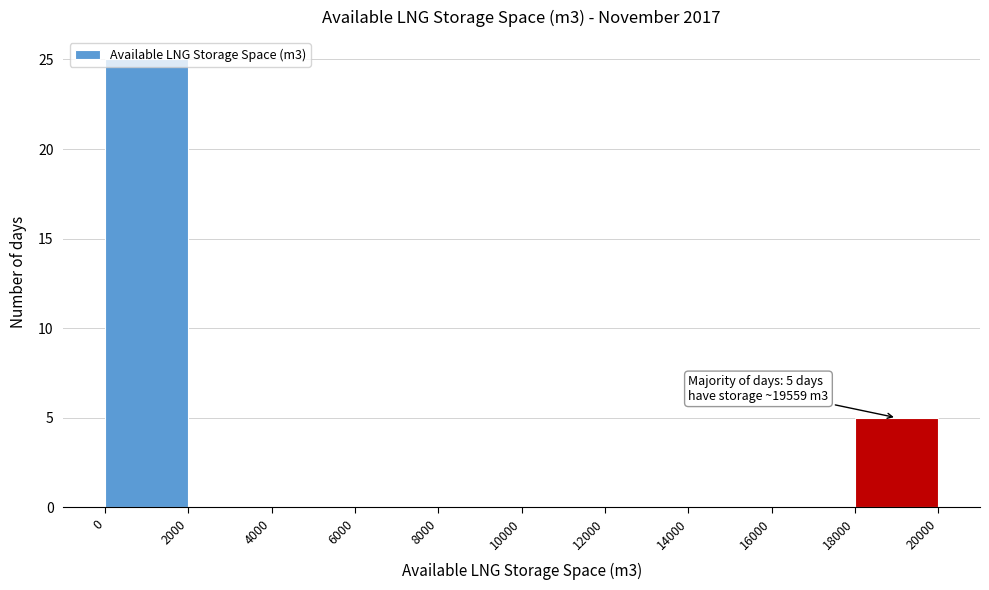

Over which range of the x-axis is the bar tallest?

0 to 2000